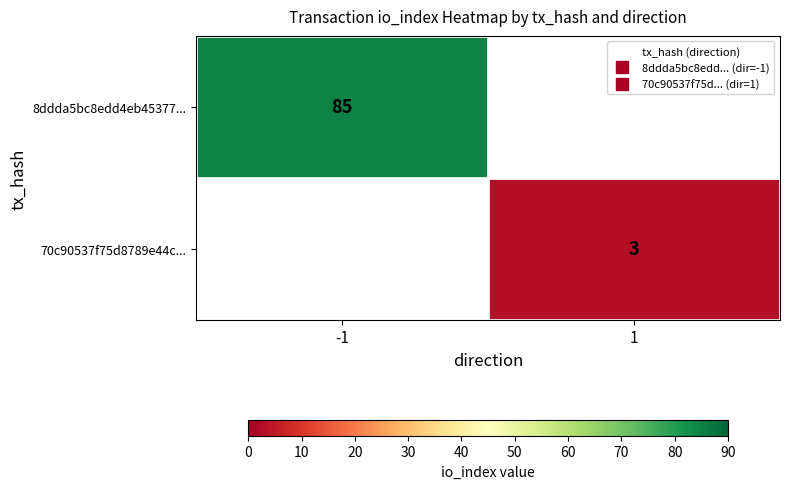

At which label is 8ddda5bc8edd4eb45377... closest to 85?

-1